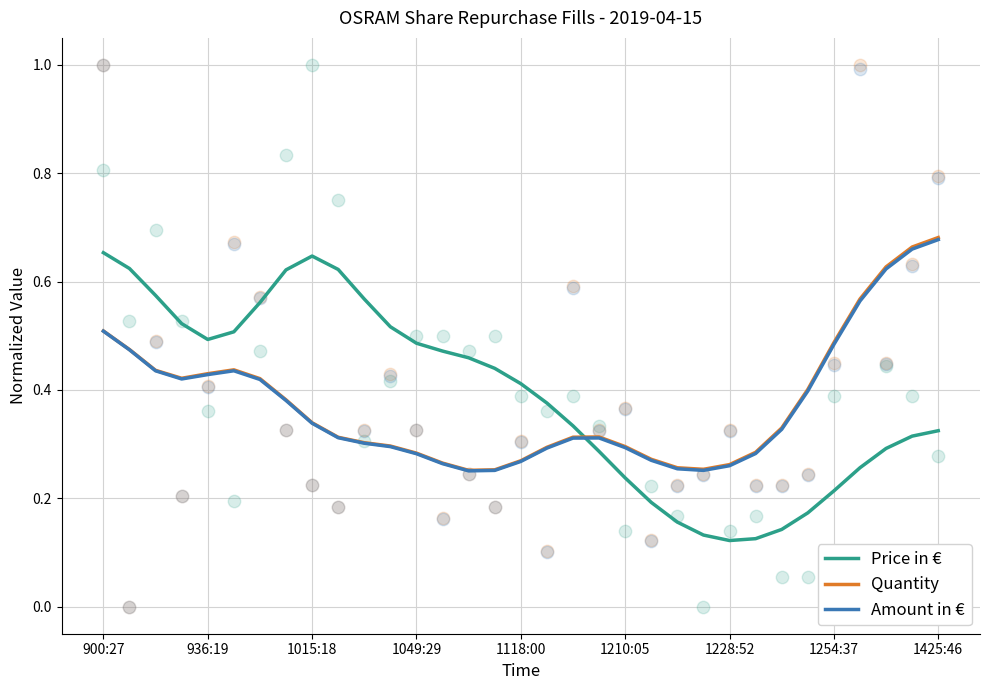

Which series has the largest total across all categories?

Price in €